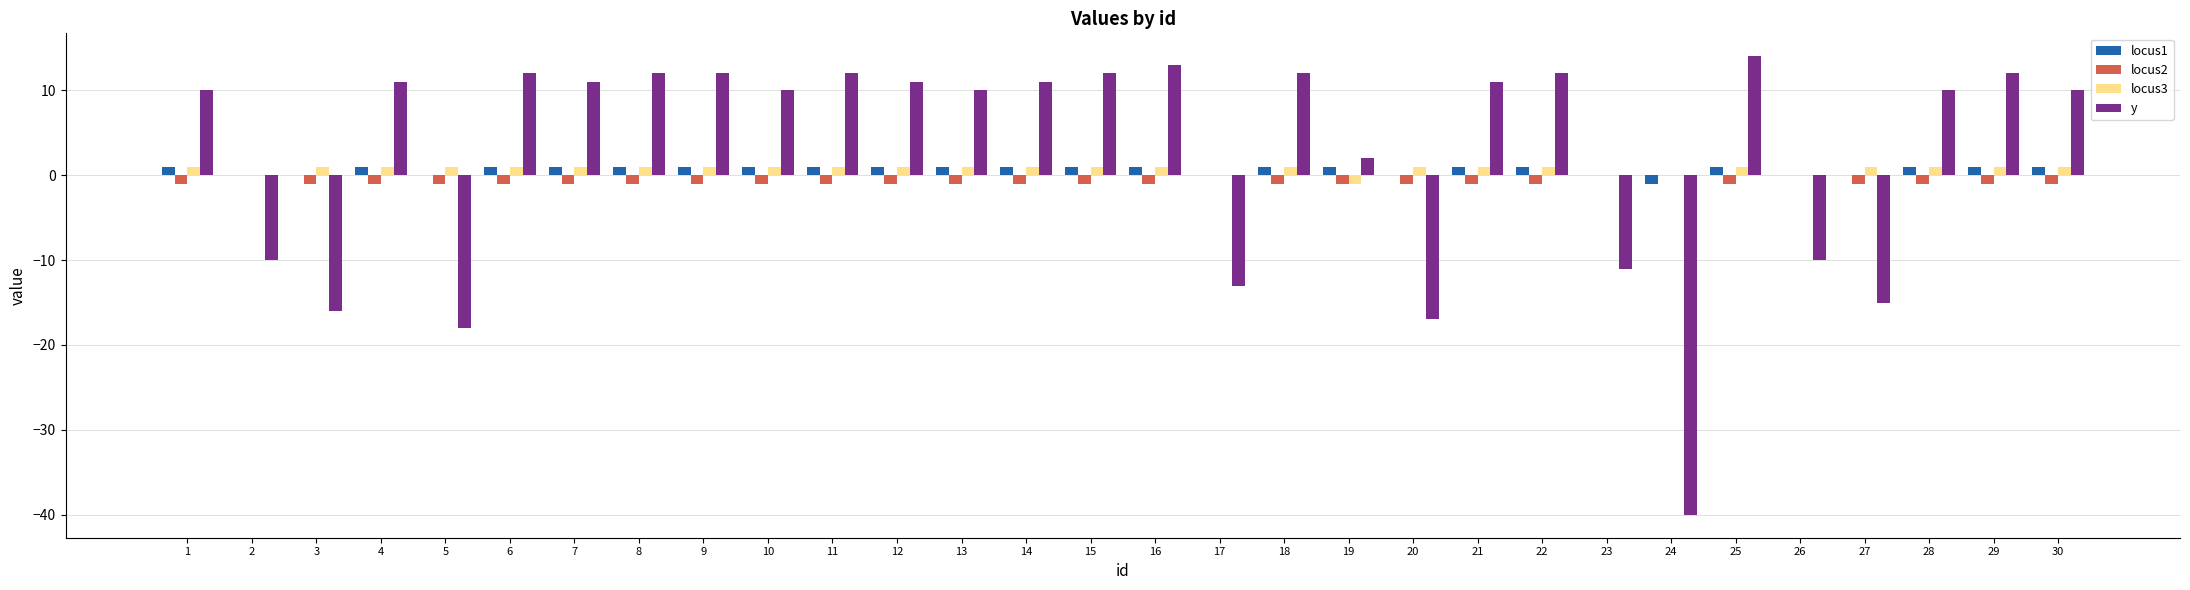

Which series changed the most between 26 and 28?

y